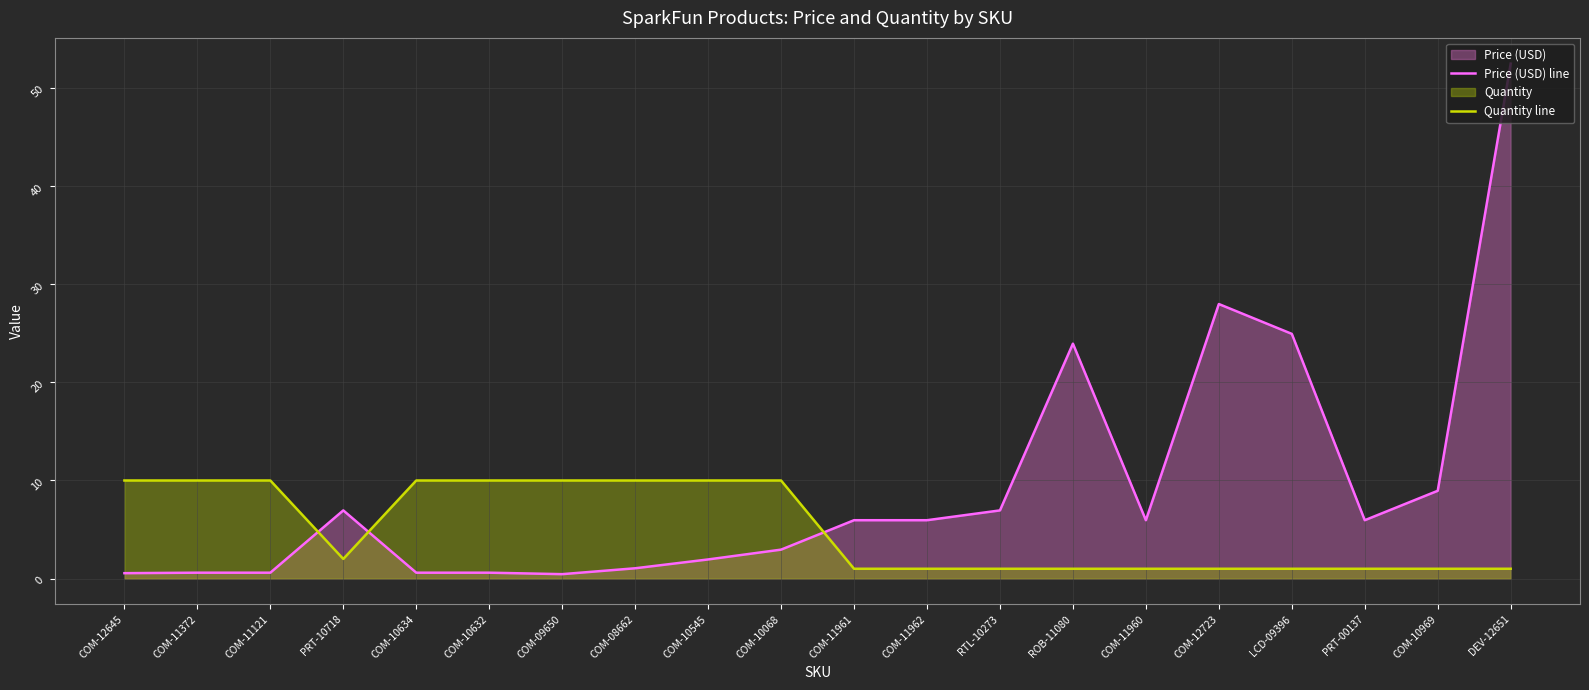

Reading left to right, what are all the values shown in this chart?

Price (USD) line: COM-12645=0.6	COM-11372=0.6	COM-11121=0.6	PRT-10718=7.0	COM-10634=0.6	COM-10632=0.6	COM-09650=0.5	COM-08662=1.1	COM-10545=1.9	COM-10068=3.0	COM-11961=6.0	COM-11962=6.0	RTL-10273=7.0	ROB-11080=23.9	COM-11960=6.0	COM-12723=28.0	LCD-09396=24.9	PRT-00137=6.0	COM-10969=8.9	DEV-12651=52.5
Quantity line: COM-12645=10.0	COM-11372=10.0	COM-11121=10.0	PRT-10718=2.0	COM-10634=10.0	COM-10632=10.0	COM-09650=10.0	COM-08662=10.0	COM-10545=10.0	COM-10068=10.0	COM-11961=1.0	COM-11962=1.0	RTL-10273=1.0	ROB-11080=1.0	COM-11960=1.0	COM-12723=1.0	LCD-09396=1.0	PRT-00137=1.0	COM-10969=1.0	DEV-12651=1.0